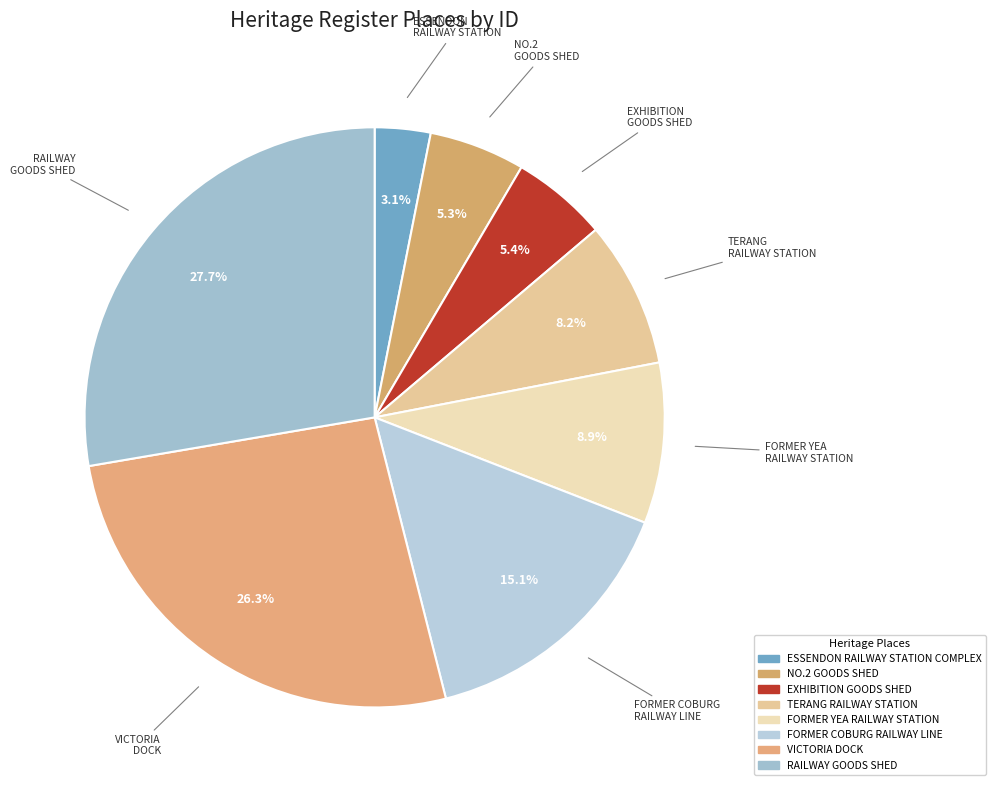

Which slice is the smallest?

ESSENDON RAILWAY STATION COMPLEX